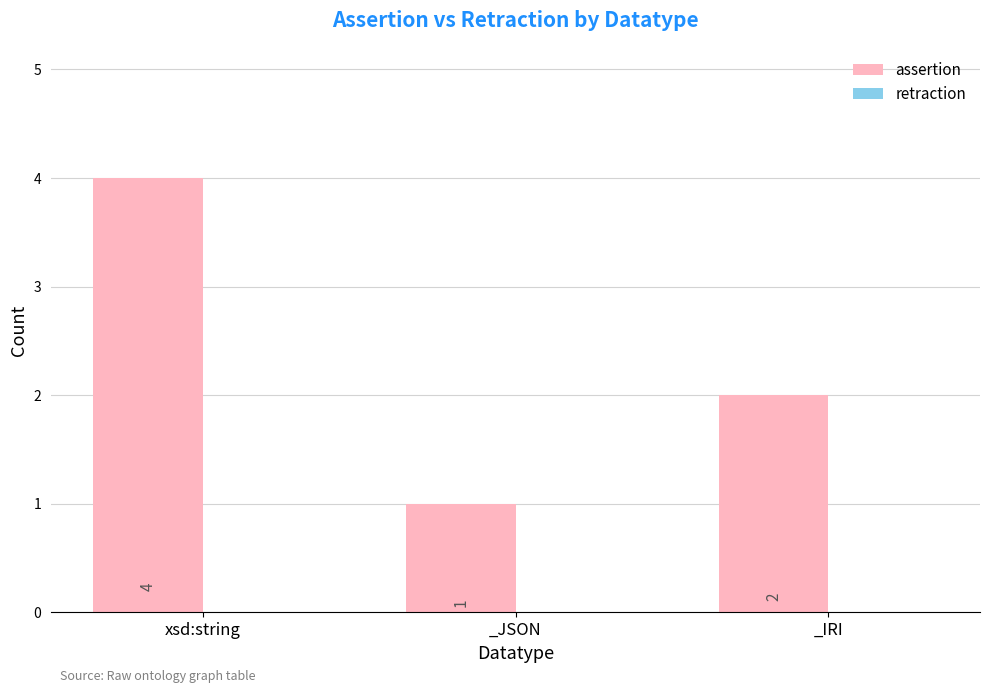

What is the label of the 3rd bar from the right?

xsd:string